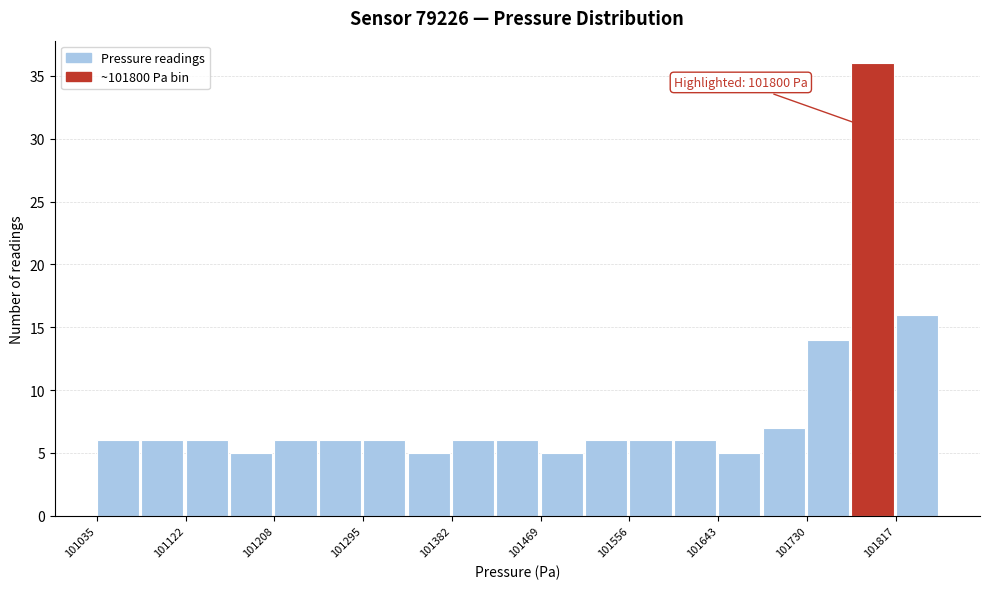

Which range on the x-axis has the tallest bar?

101770 to 101820